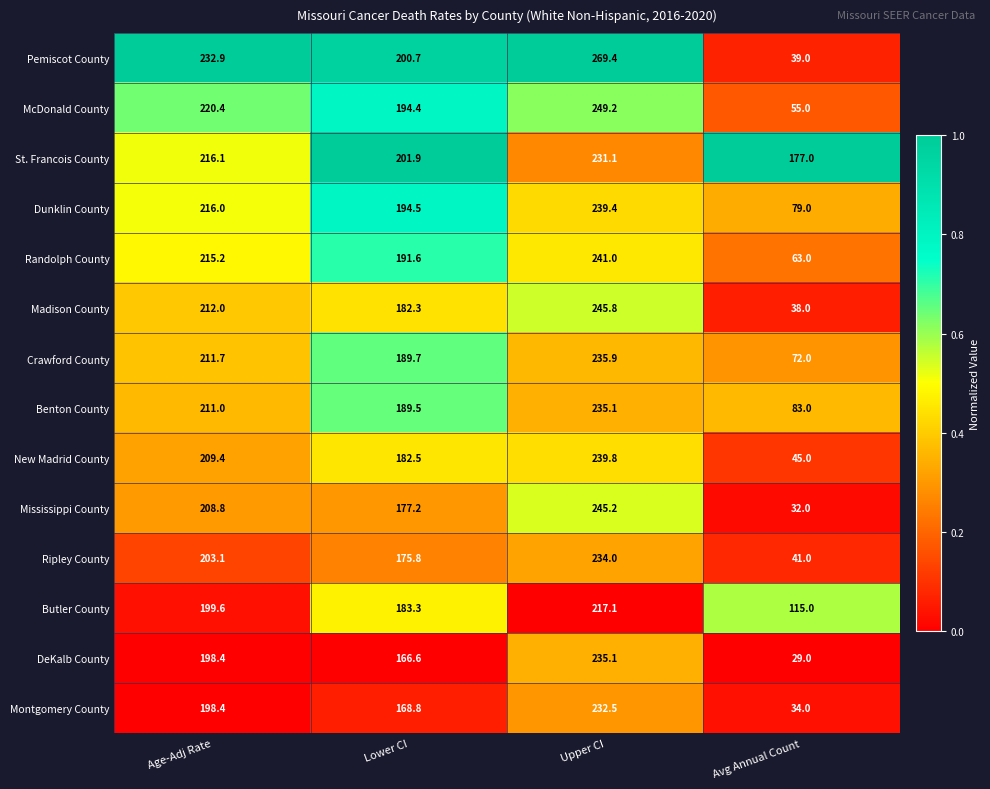

At which category is the sum across all series the highest?

Upper CI